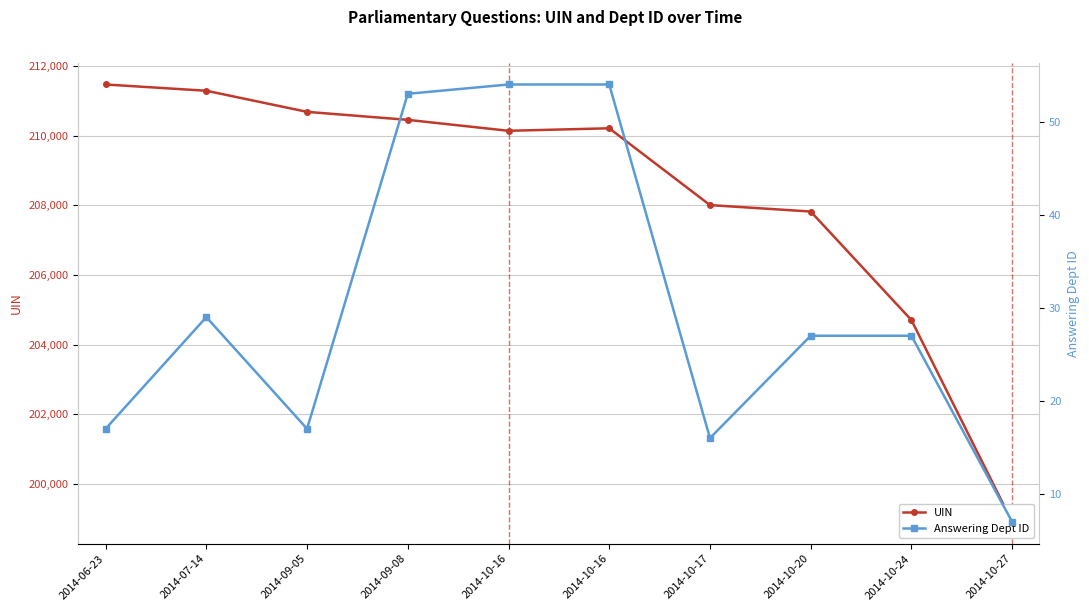

The value of UIN at 2014-10-16 is 210215. True or false?

True